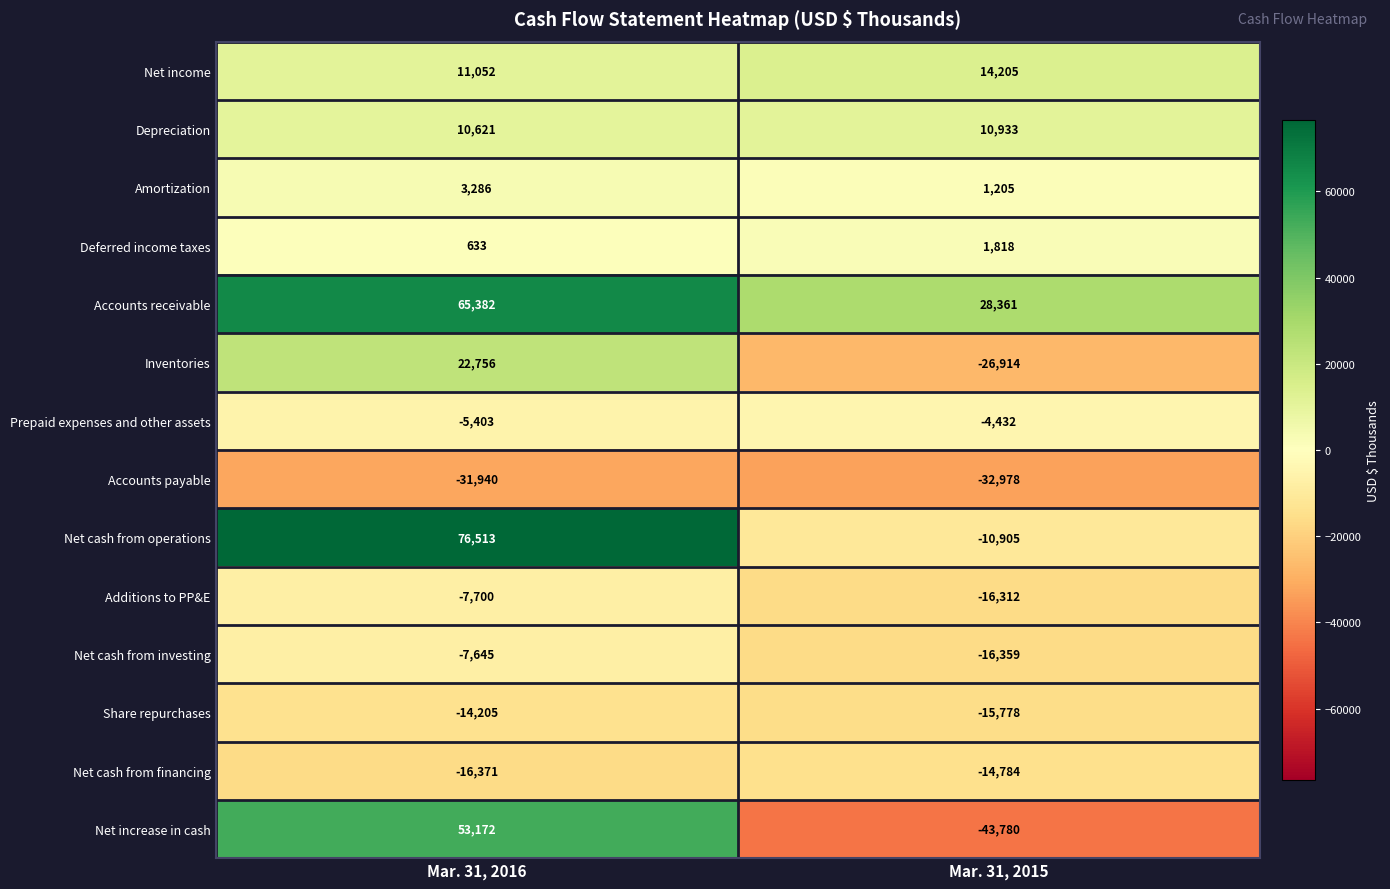

Reading left to right, list all the values displayed in this chart.

Net income: 11052	14205
Depreciation: 10621	10933
Amortization: 3286	1205
Deferred income taxes: 633	1818
Accounts receivable: 65382	28361
Inventories: 22756	-26914
Prepaid expenses and other assets: -5403	-4432
Accounts payable: -31940	-32978
Net cash from operations: 76513	-10905
Additions to PP&E: -7700	-16312
Net cash from investing: -7645	-16359
Share repurchases: -14205	-15778
Net cash from financing: -16371	-14784
Net increase in cash: 53172	-43780